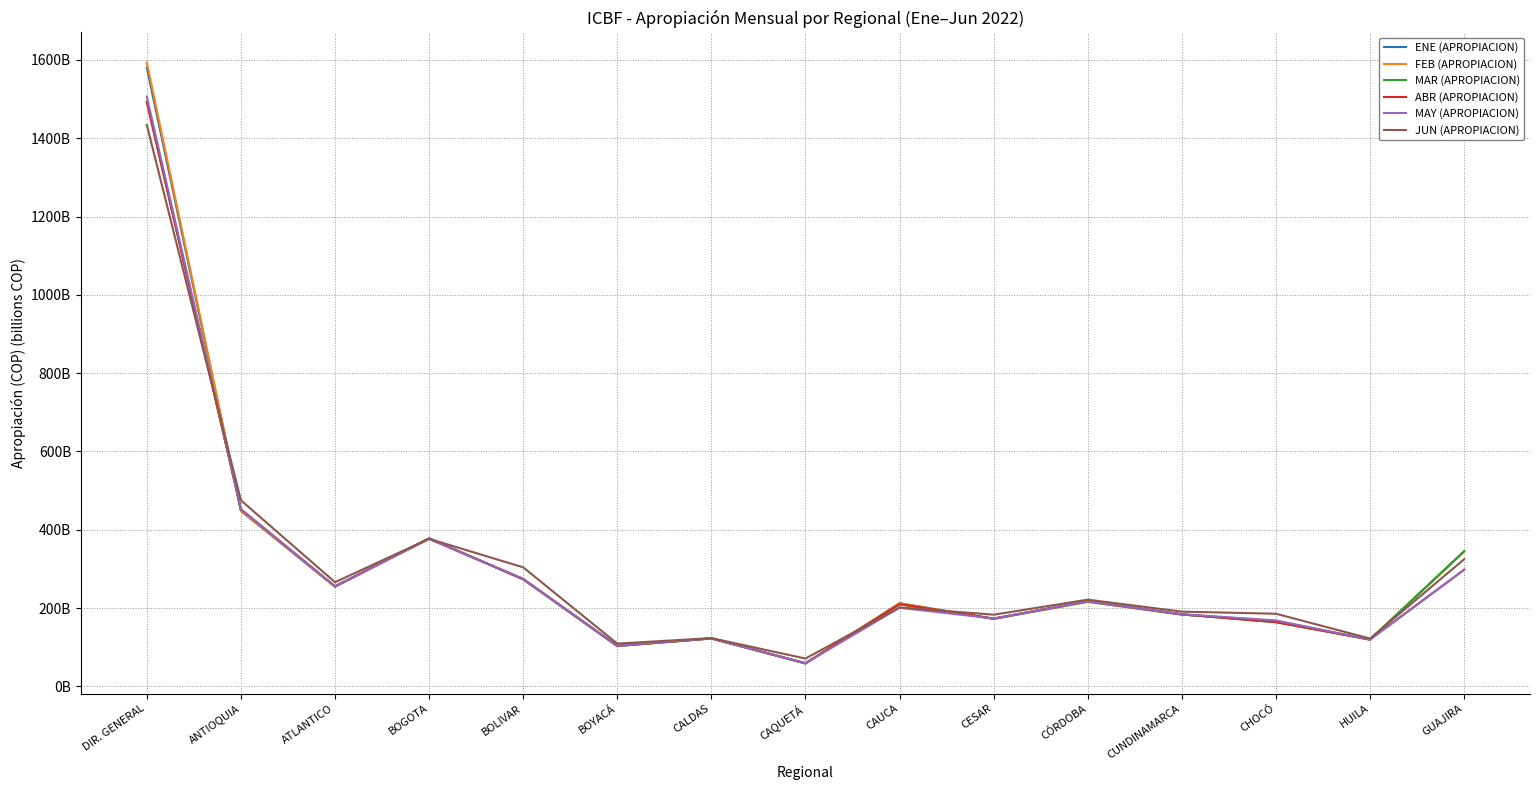

What is the minimum value for ENE (APROPIACION)?

58.3